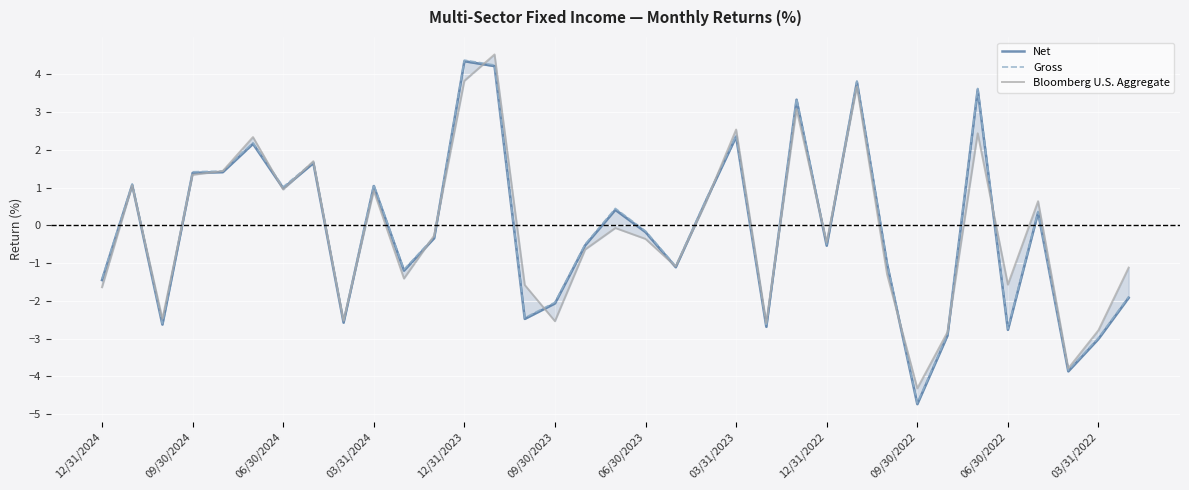

Reading right to left, what are all the values shown in this chart?

Net: -1.9	-3.0	-3.9	0.3	-2.8	3.6	-2.9	-4.7	-1.0	3.8	-0.5	3.3	-2.7	2.4	0.7	-1.1	-0.2	0.4	-0.5	-2.1	-2.5	4.2	4.3	-0.3	-1.2	1.0	-2.6	1.6	1.0	2.2	1.4	1.4	-2.6	1.1	-1.4
Gross: -1.9	-3.0	-3.8	0.4	-2.7	3.6	-2.9	-4.7	-1.0	3.8	-0.5	3.4	-2.7	2.4	0.7	-1.1	-0.1	0.5	-0.5	-2.0	-2.5	4.2	4.4	-0.3	-1.2	1.1	-2.5	1.7	1.0	2.2	1.4	1.4	-2.6	1.1	-1.4
Bloomberg U.S. Aggregate: -1.1	-2.8	-3.8	0.6	-1.6	2.4	-2.8	-4.3	-1.3	3.7	-0.5	3.1	-2.6	2.5	0.6	-1.1	-0.4	-0.1	-0.6	-2.5	-1.6	4.5	3.8	-0.3	-1.4	0.9	-2.5	1.7	0.9	2.3	1.4	1.3	-2.5	1.1	-1.6